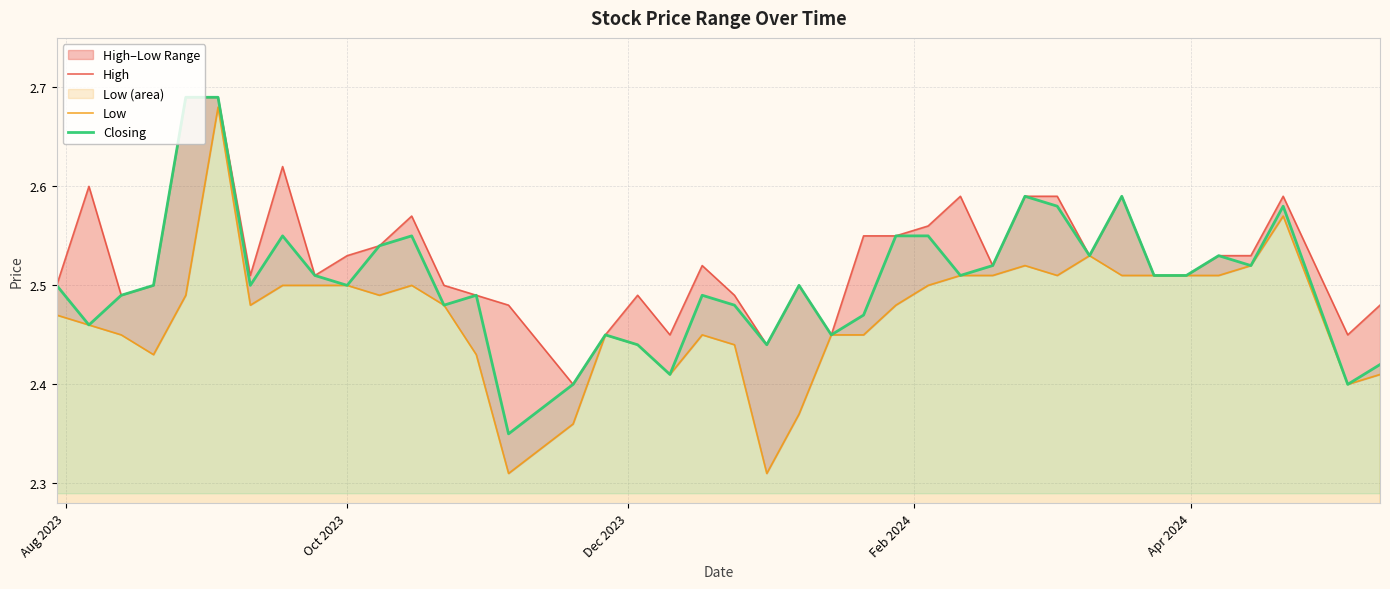

What is the difference between the maximum and minimum values in the Closing series?

0.3